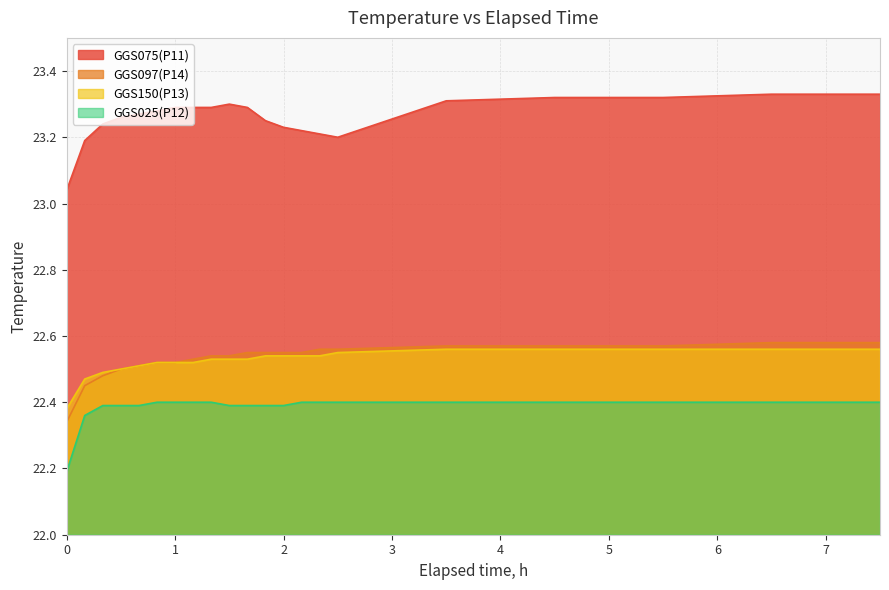

Reading left to right, what are all the values shown in this chart?

GGS075(P11): 23.0	23.2	23.2	23.3	23.3	23.3	23.3	23.3	23.3	23.3	23.3	23.2	23.2	23.2	23.2	23.2	23.3	23.3	23.3	23.3	23.3
GGS097(P14): 22.3	22.4	22.5	22.5	22.5	22.5	22.5	22.5	22.5	22.5	22.6	22.6	22.6	22.6	22.6	22.6	22.6	22.6	22.6	22.6	22.6
GGS150(P13): 22.4	22.5	22.5	22.5	22.5	22.5	22.5	22.5	22.5	22.5	22.5	22.5	22.5	22.5	22.5	22.6	22.6	22.6	22.6	22.6	22.6
GGS025(P12): 22.2	22.4	22.4	22.4	22.4	22.4	22.4	22.4	22.4	22.4	22.4	22.4	22.4	22.4	22.4	22.4	22.4	22.4	22.4	22.4	22.4